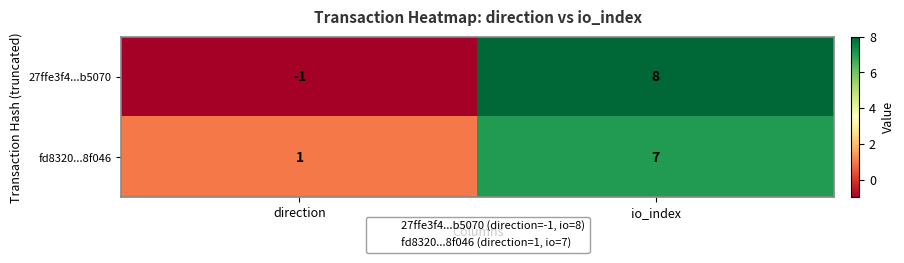

Count the number of data series in this chart.

2